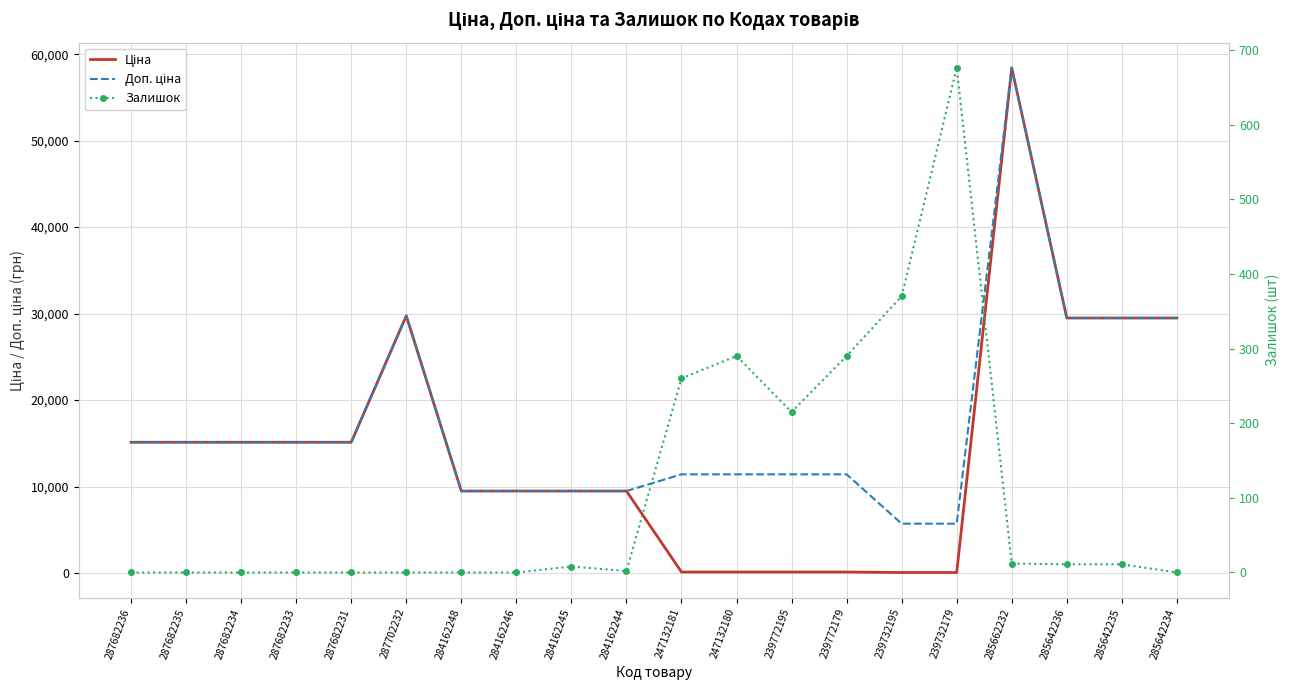

True or false: Ціна has more than 2 points higher than both neighbors.

False